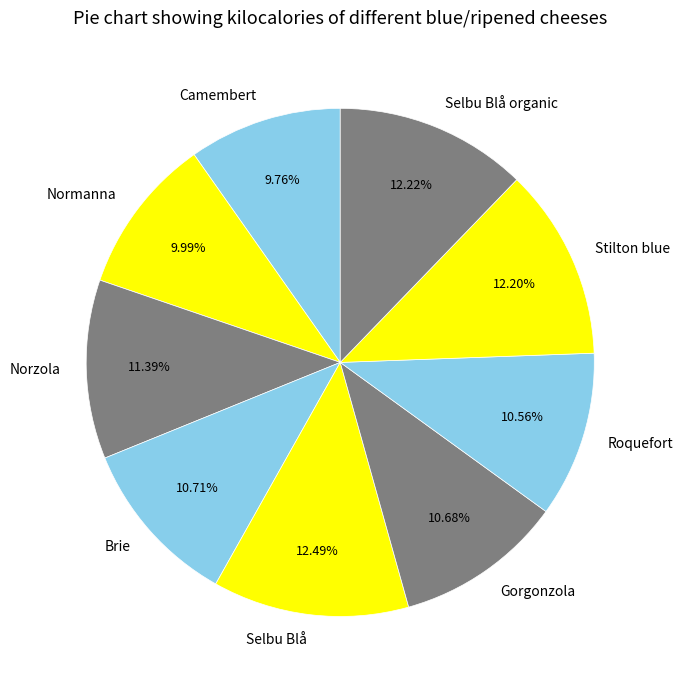

How many slices are in this pie chart?

9